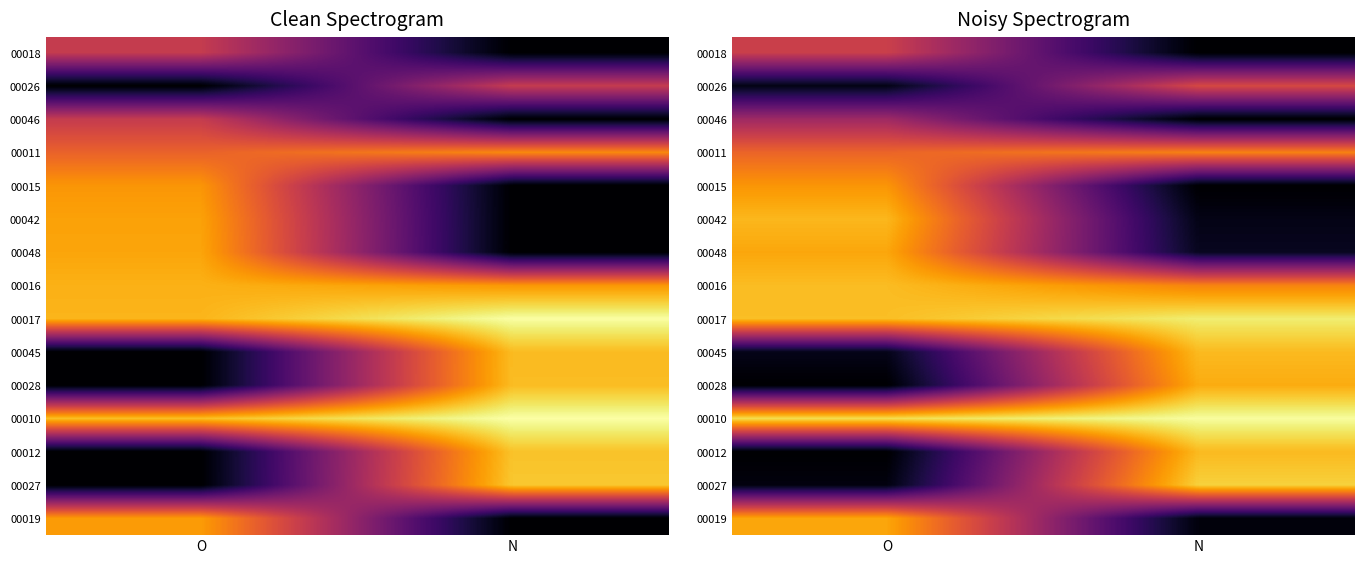

Between N and O, which is larger?

O